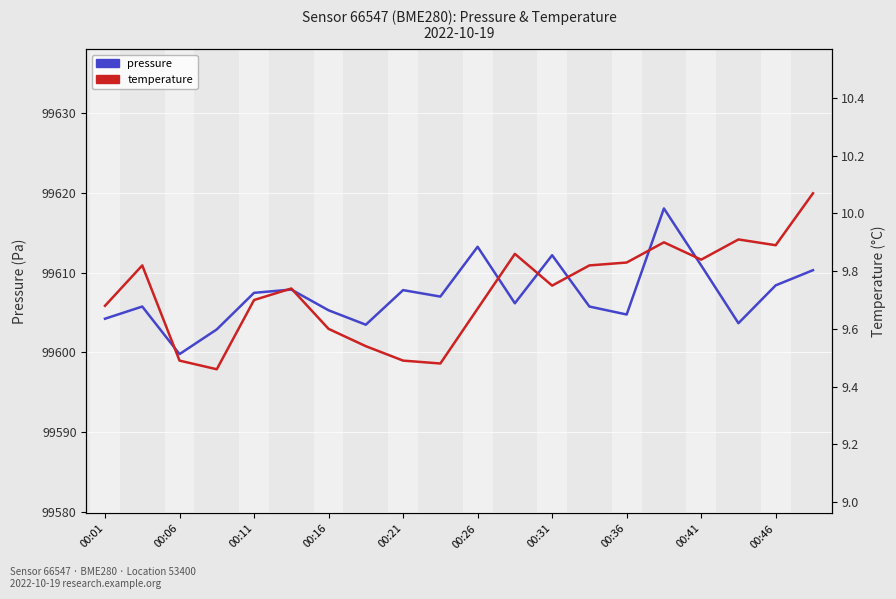

What is the difference between the highest and lowest values at 00:41?

99601.1